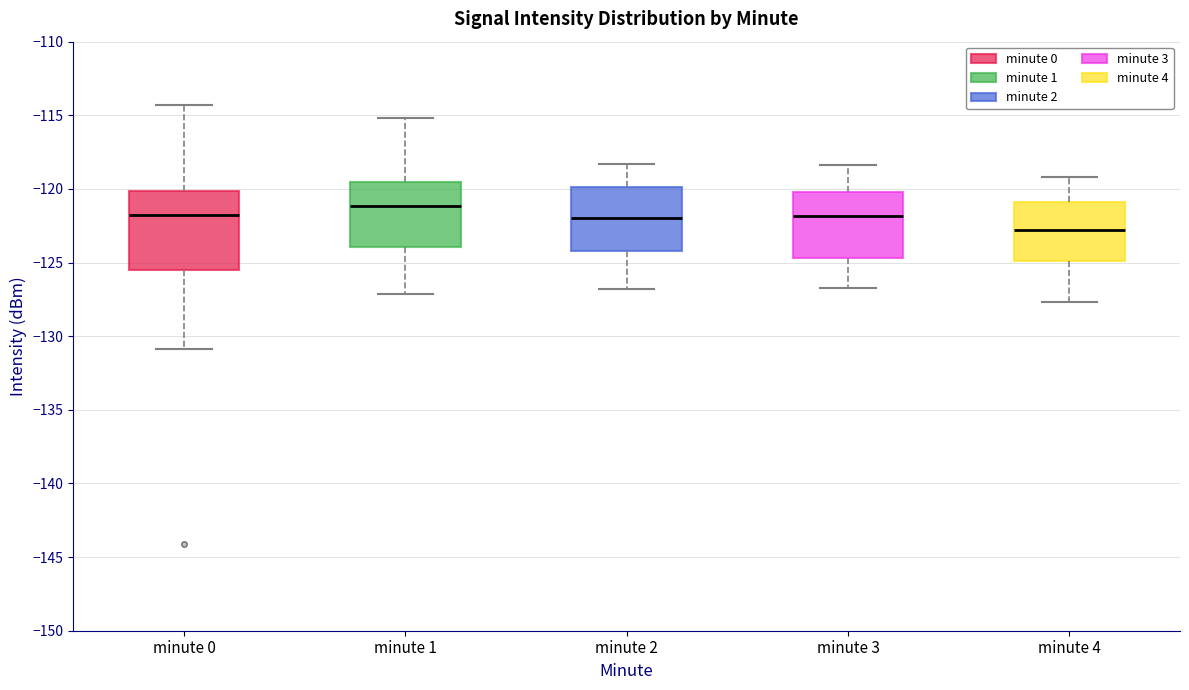

Which box is the tallest, from its lower edge to its upper edge?

minute 0